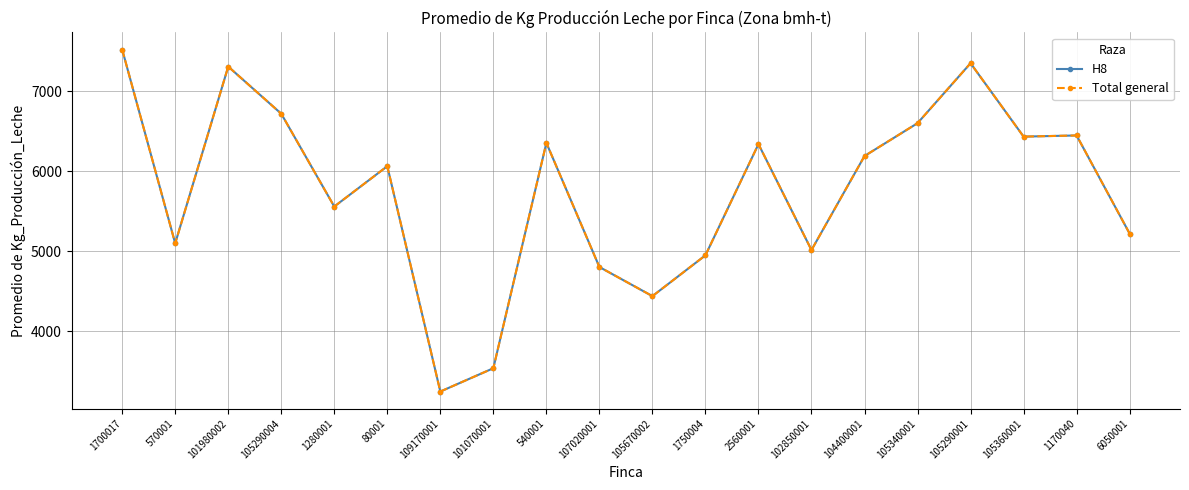

True or false: Total general has more than 0 points higher than both neighbors.

True